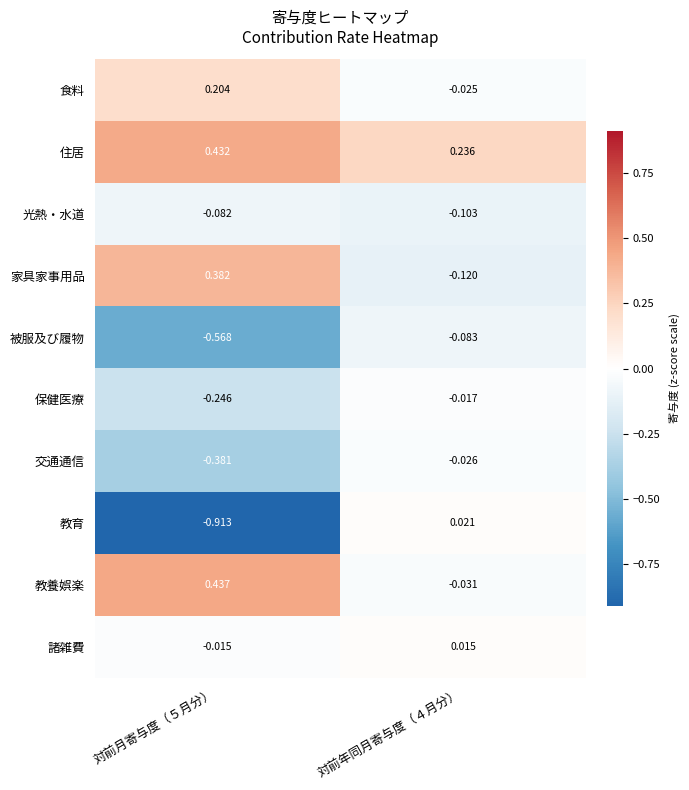

Count the number of data series in this chart.

10